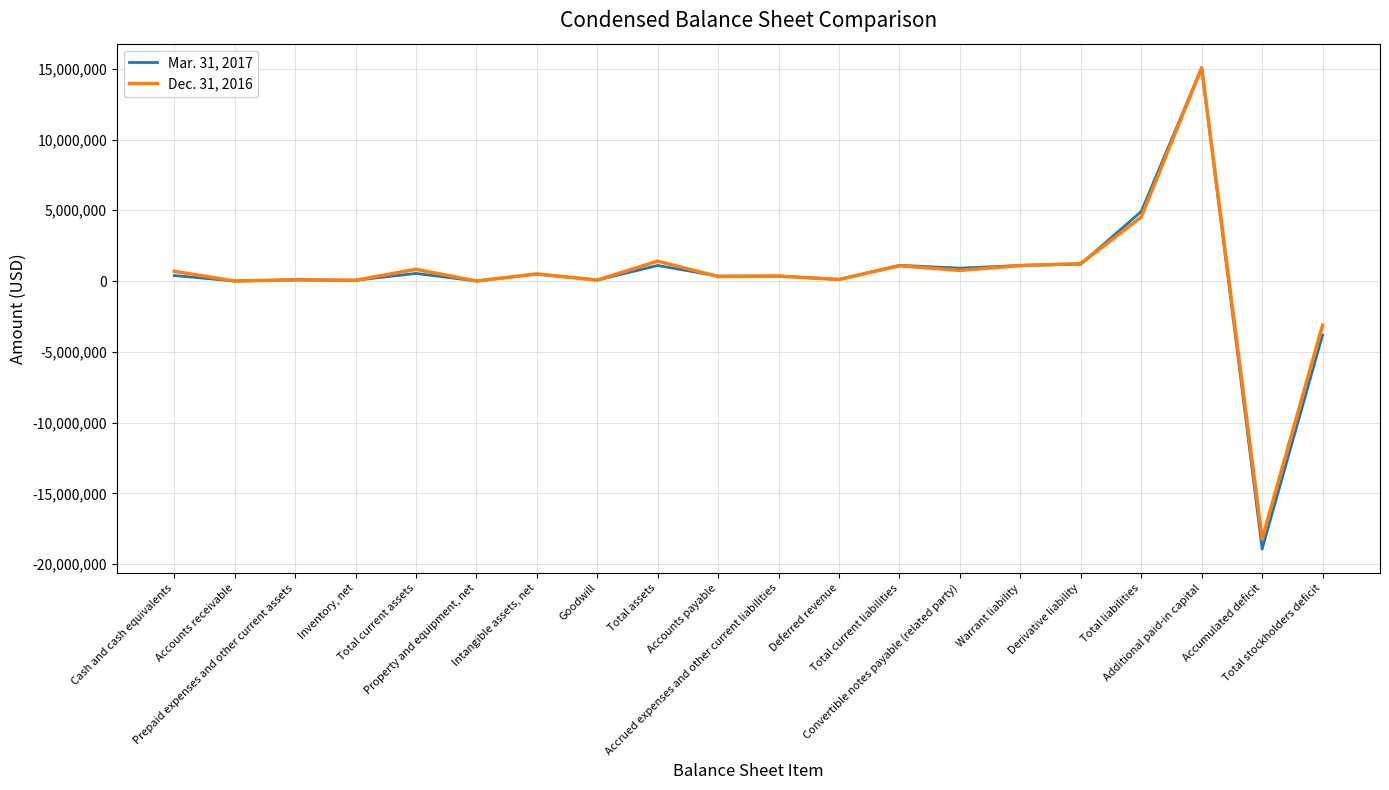

What is the minimum value for Dec. 31, 2016?

-18226179